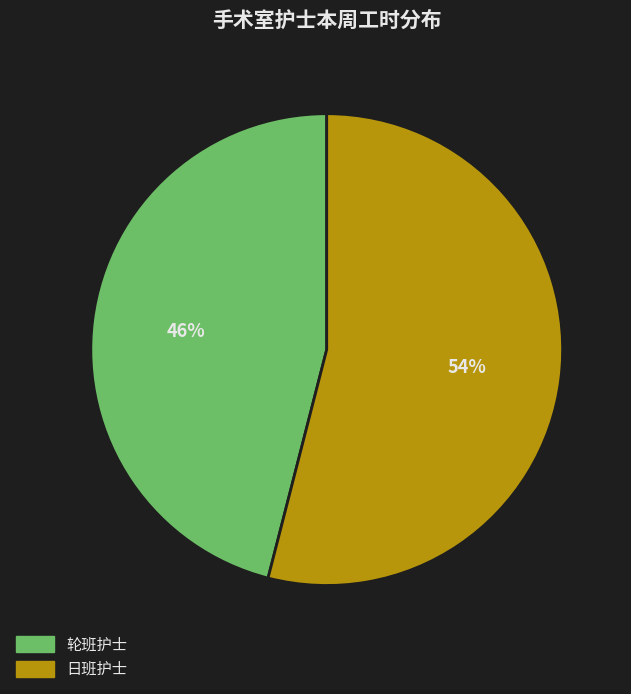

How many slices are in this pie chart?

2